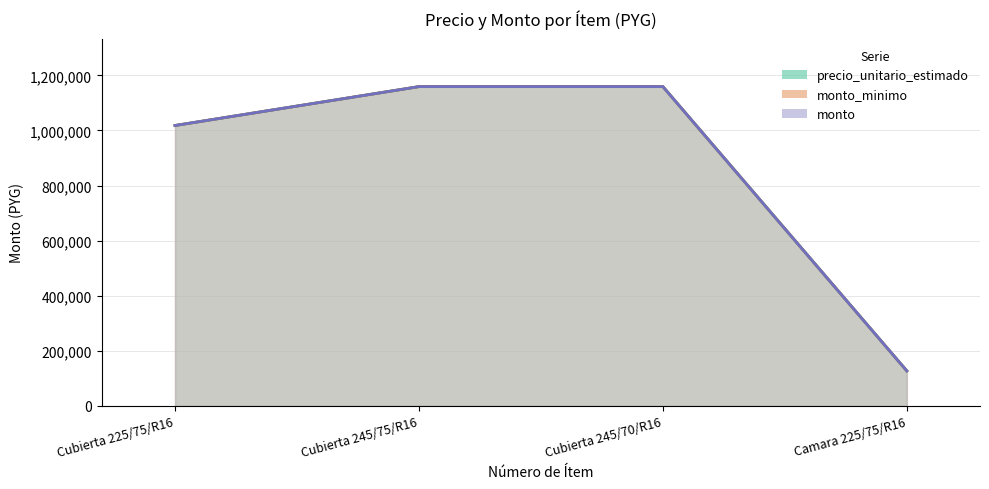

True or false: monto and precio_unitario_estimado intersect in this chart.

False